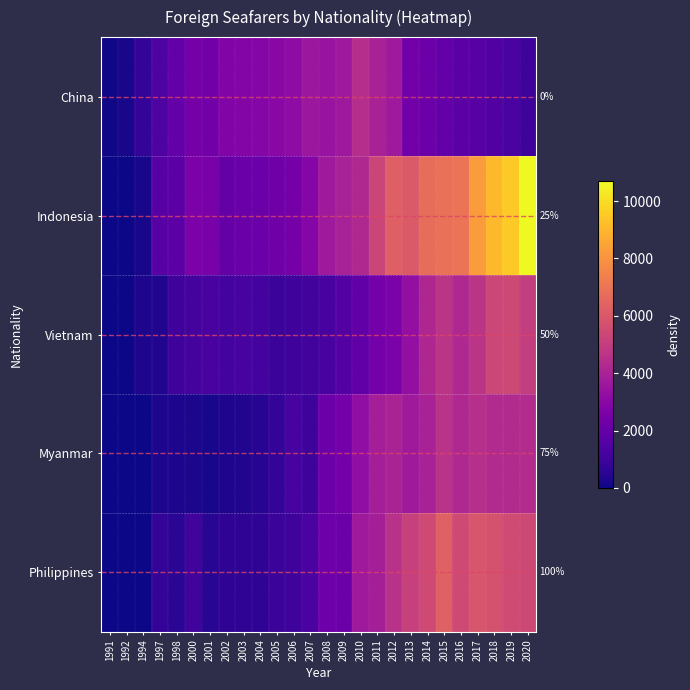

How many data points in Indonesia are above 3673?

12